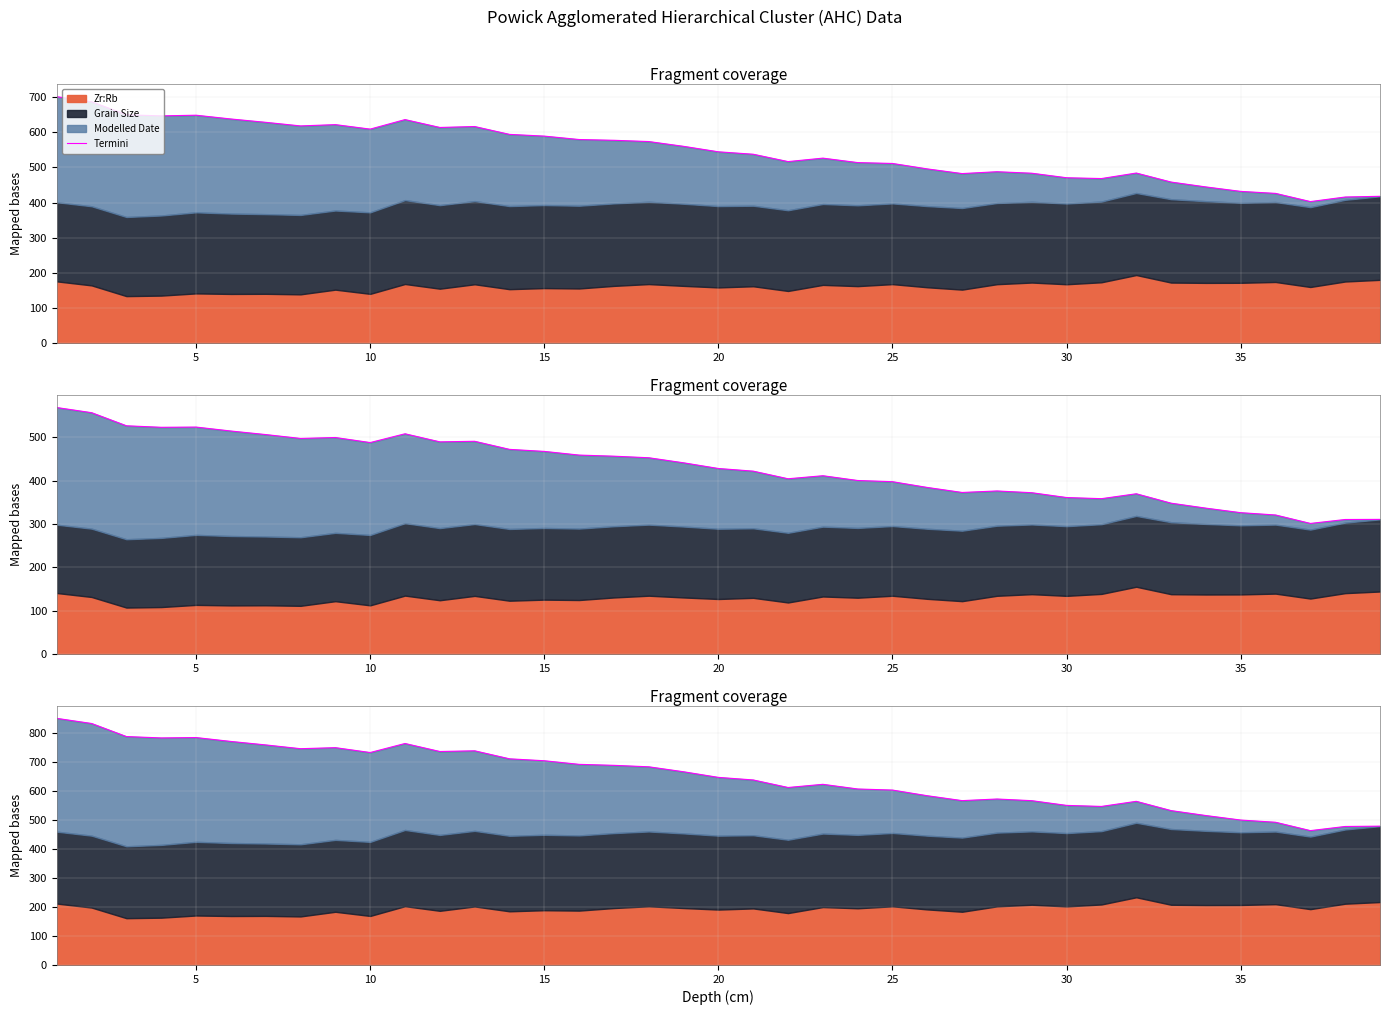

How many lines are shown in the chart?

1